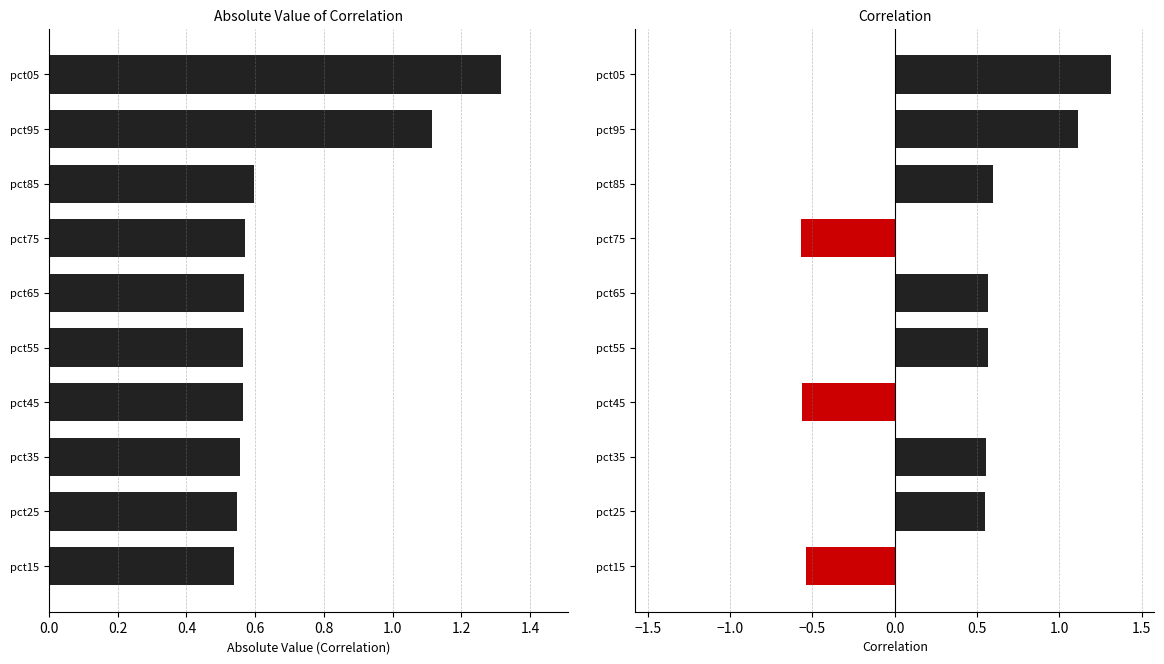

The Correlation series shows 1.1 at pct95. True or false?

True